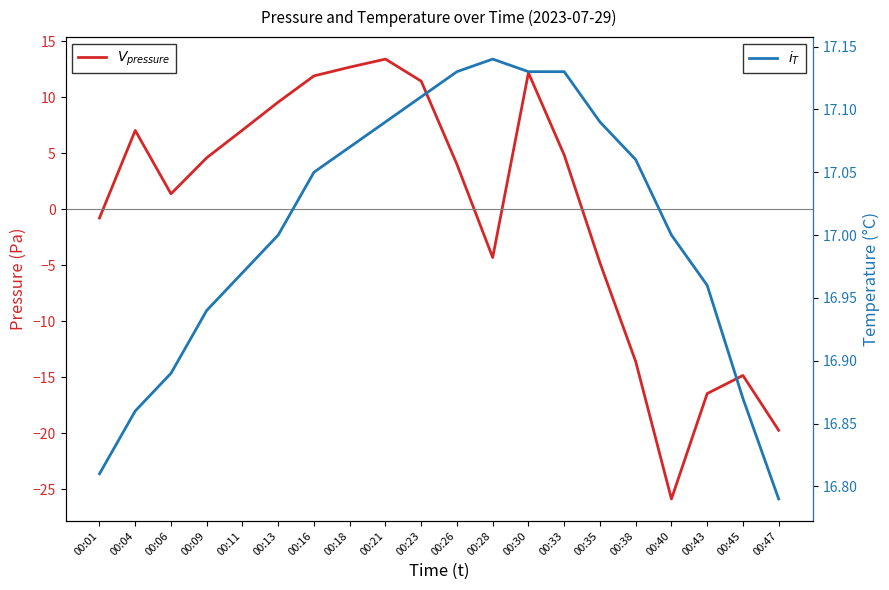

Which series has the largest total across all categories?

temperature